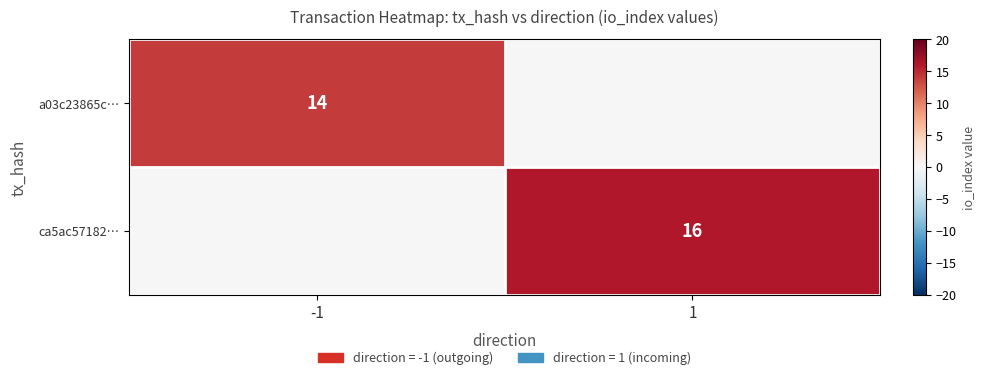

At which category is the sum across all series the highest?

1